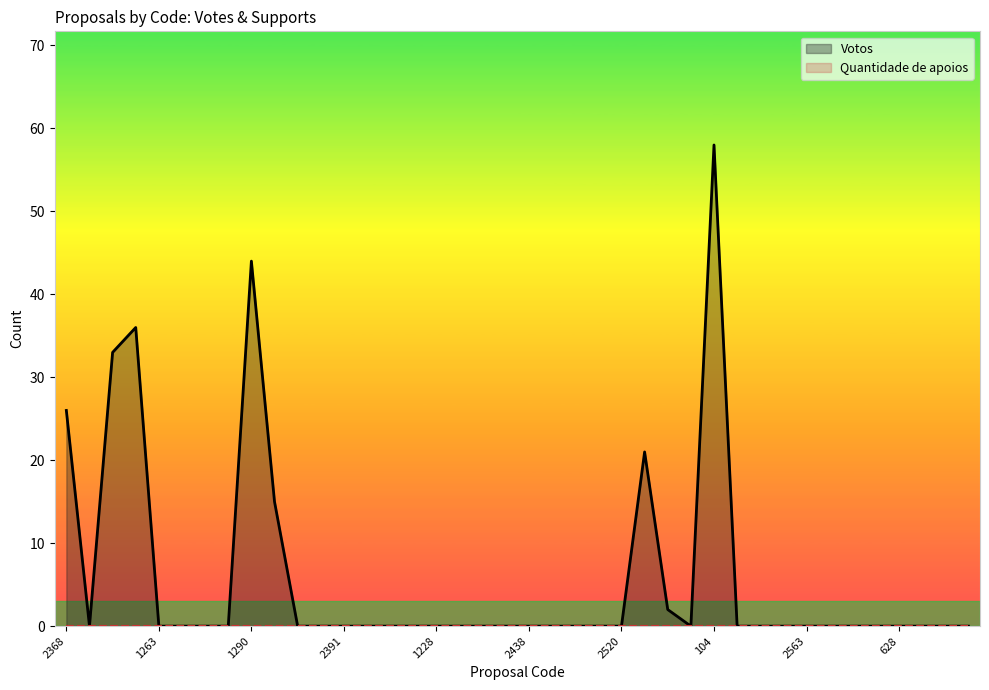

Reading left to right, what are all the values shown in this chart?

2368=26	2487=0	105=33	107=36	1263=0	3010=0	3087=0	2533=0	1290=44	748=15	2600=0	2317=0	2391=0	2497=0	2382=0	2326=0	1228=0	626=0	2901=0	2933=0	2438=0	2416=0	593=0	2489=0	2520=0	625=21	1137=2	2505=0	104=58	955=0	397=0	2329=0	2563=0	2337=0	3032=0	2033=0	628=0	2331=0	2646=0	877=0